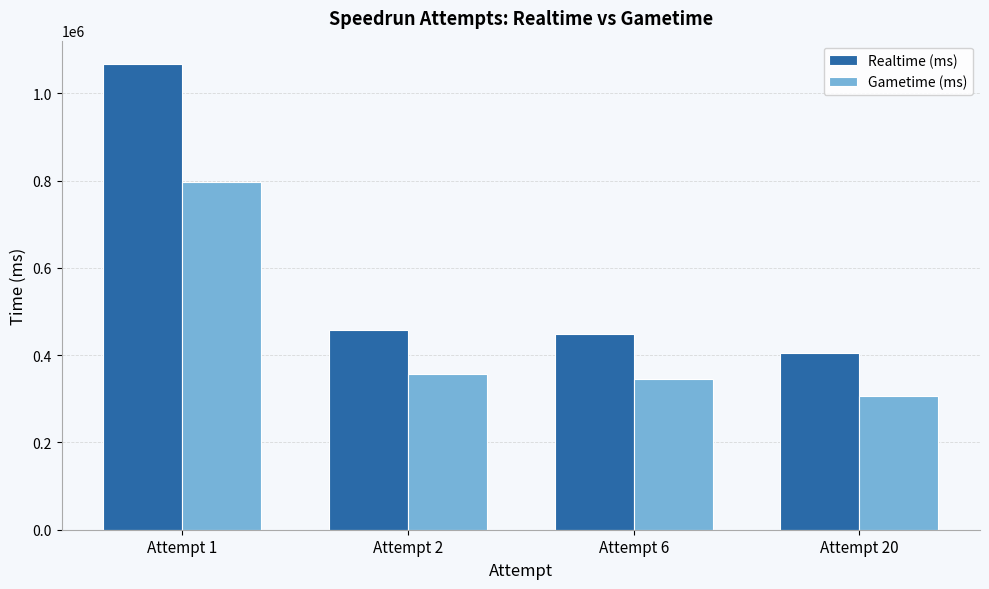

What is the sum of all Realtime (ms) values?

2377723